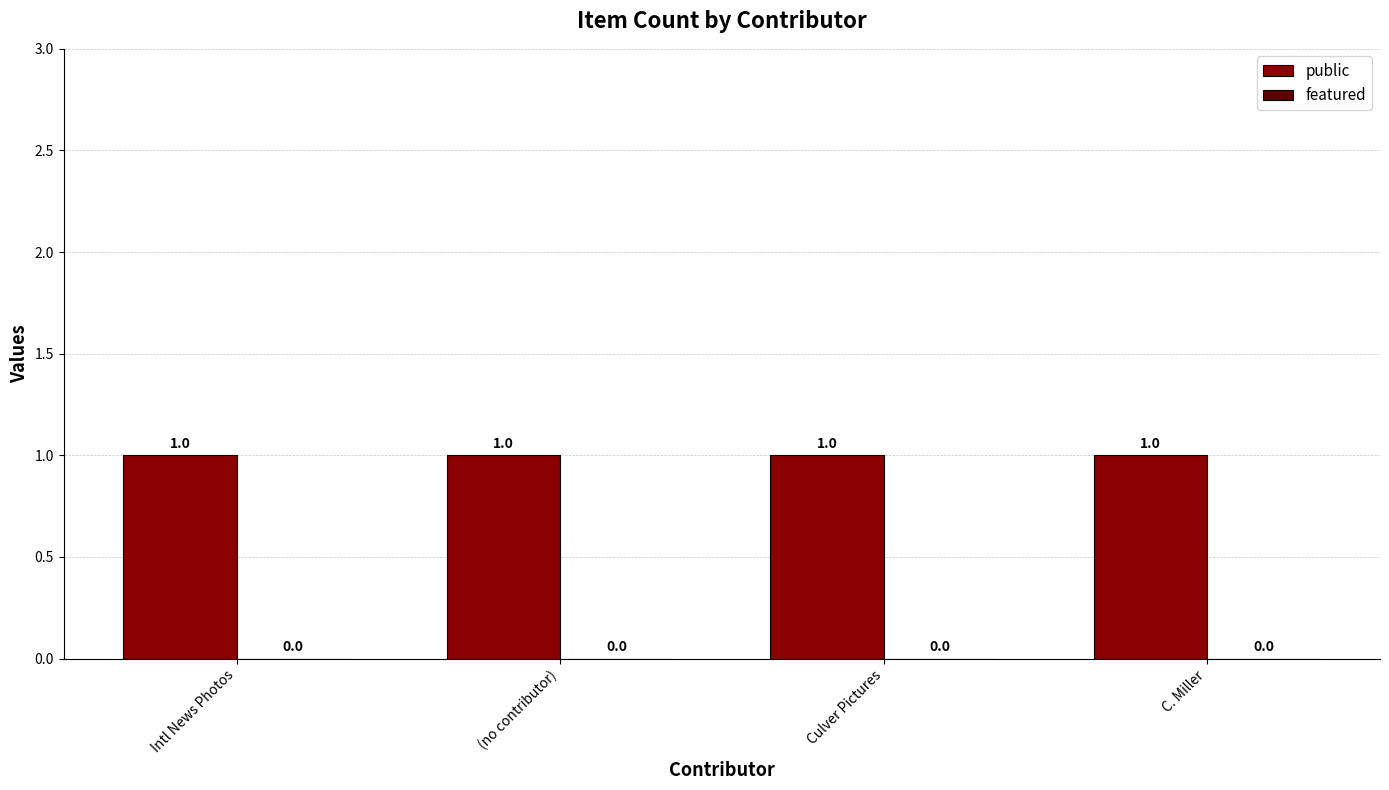

Reading right to left, what are all the values shown in this chart?

public: 1	1	1	1
featured: 0	0	0	0